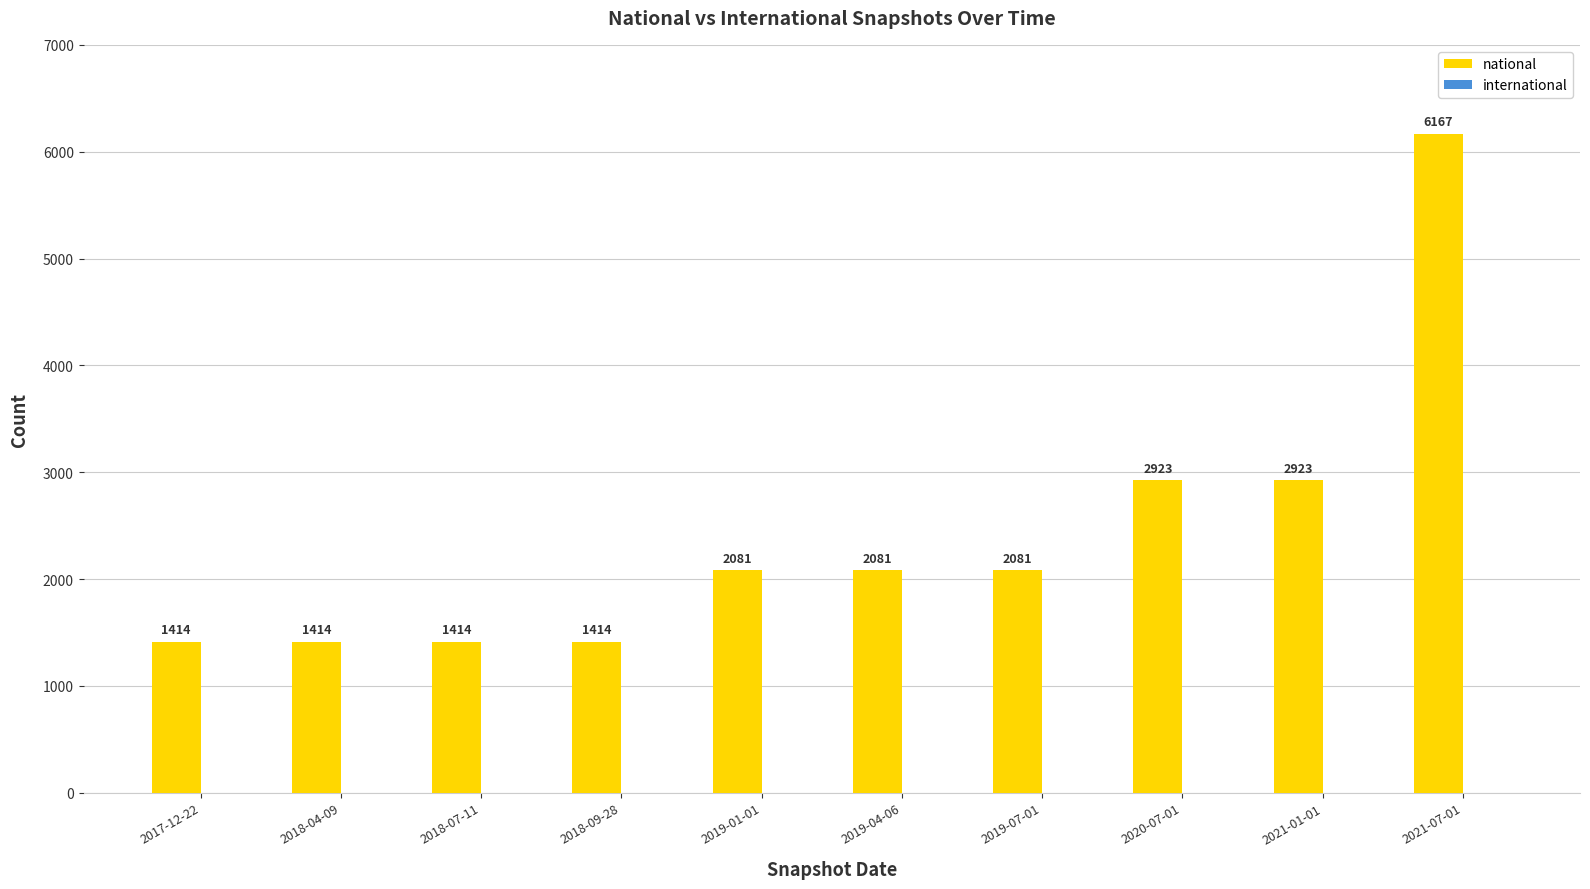

At which category does the chart reach its peak across all series?

2021-07-01